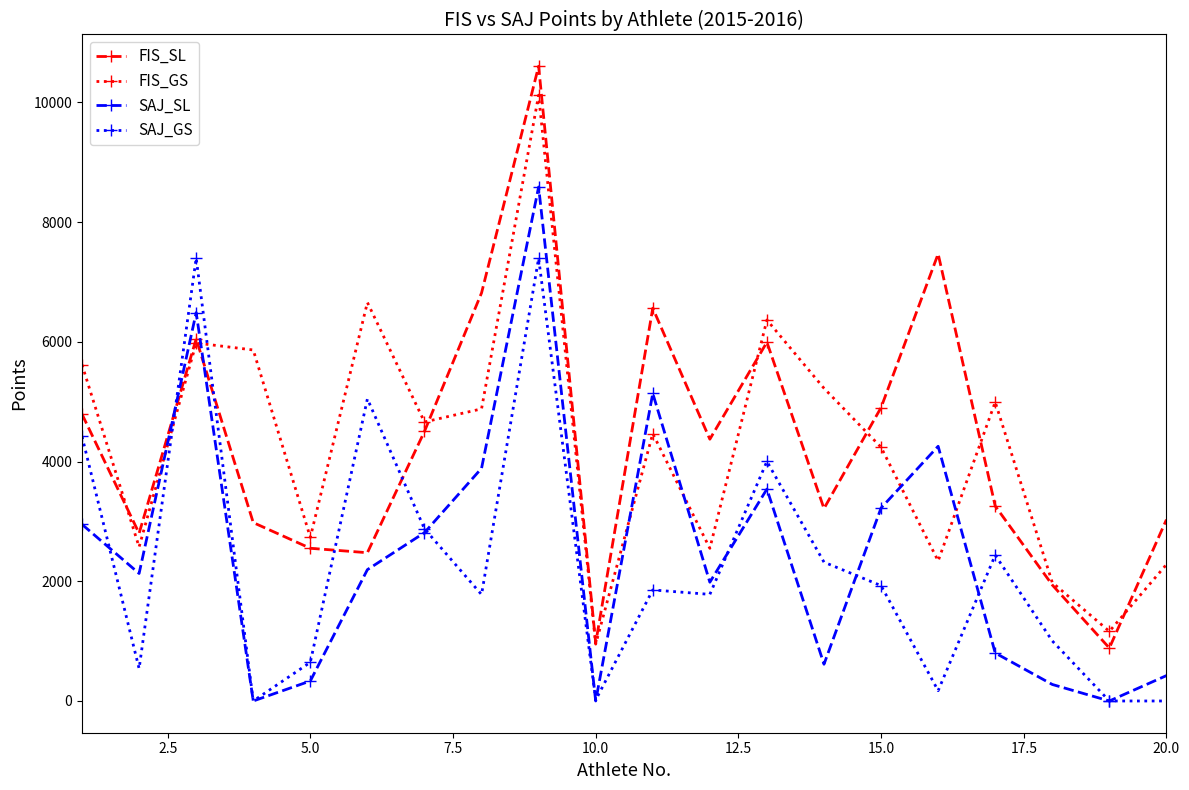

How many interior local peaks does the SAJ_SL series have?

5